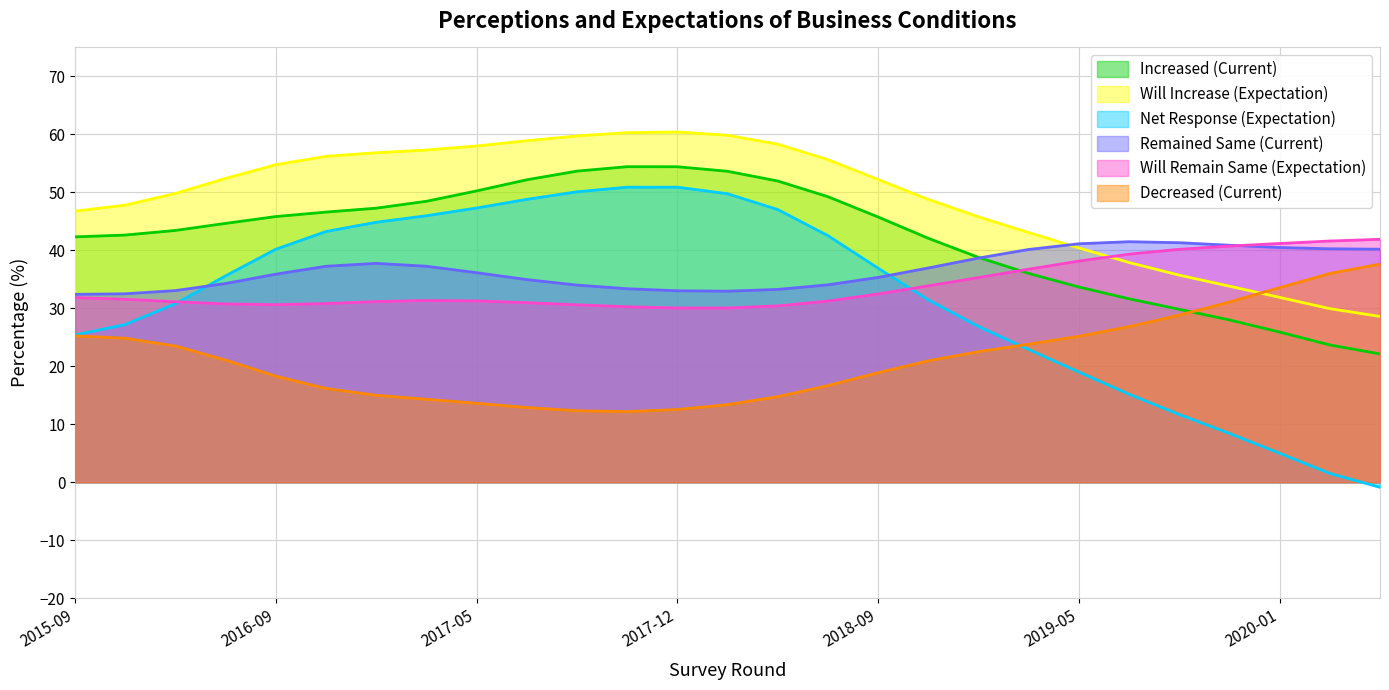

Which series has the largest total across all categories?

Will Increase (Expectation)